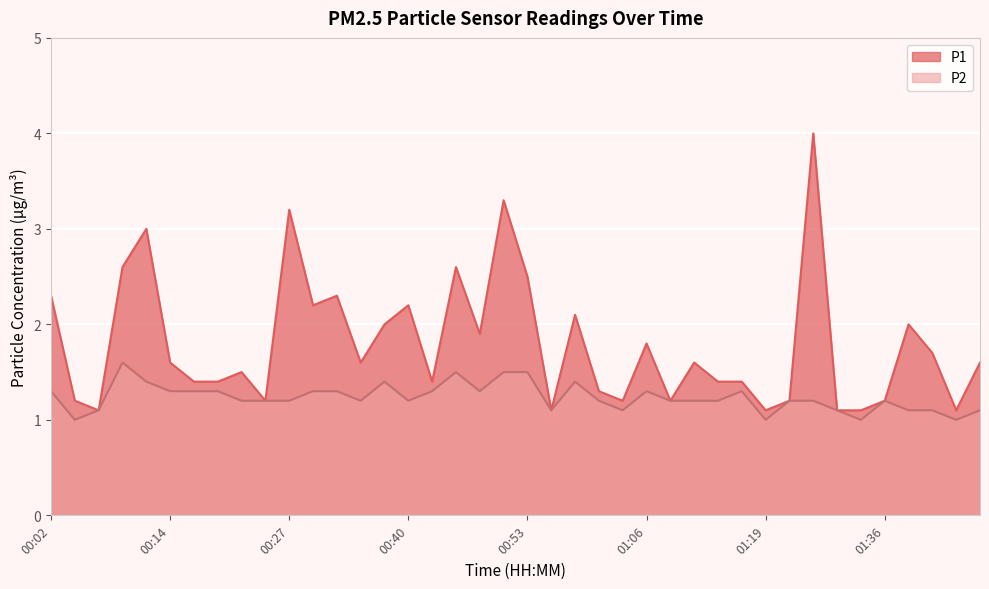

True or false: P2 and P1 intersect in this chart.

False